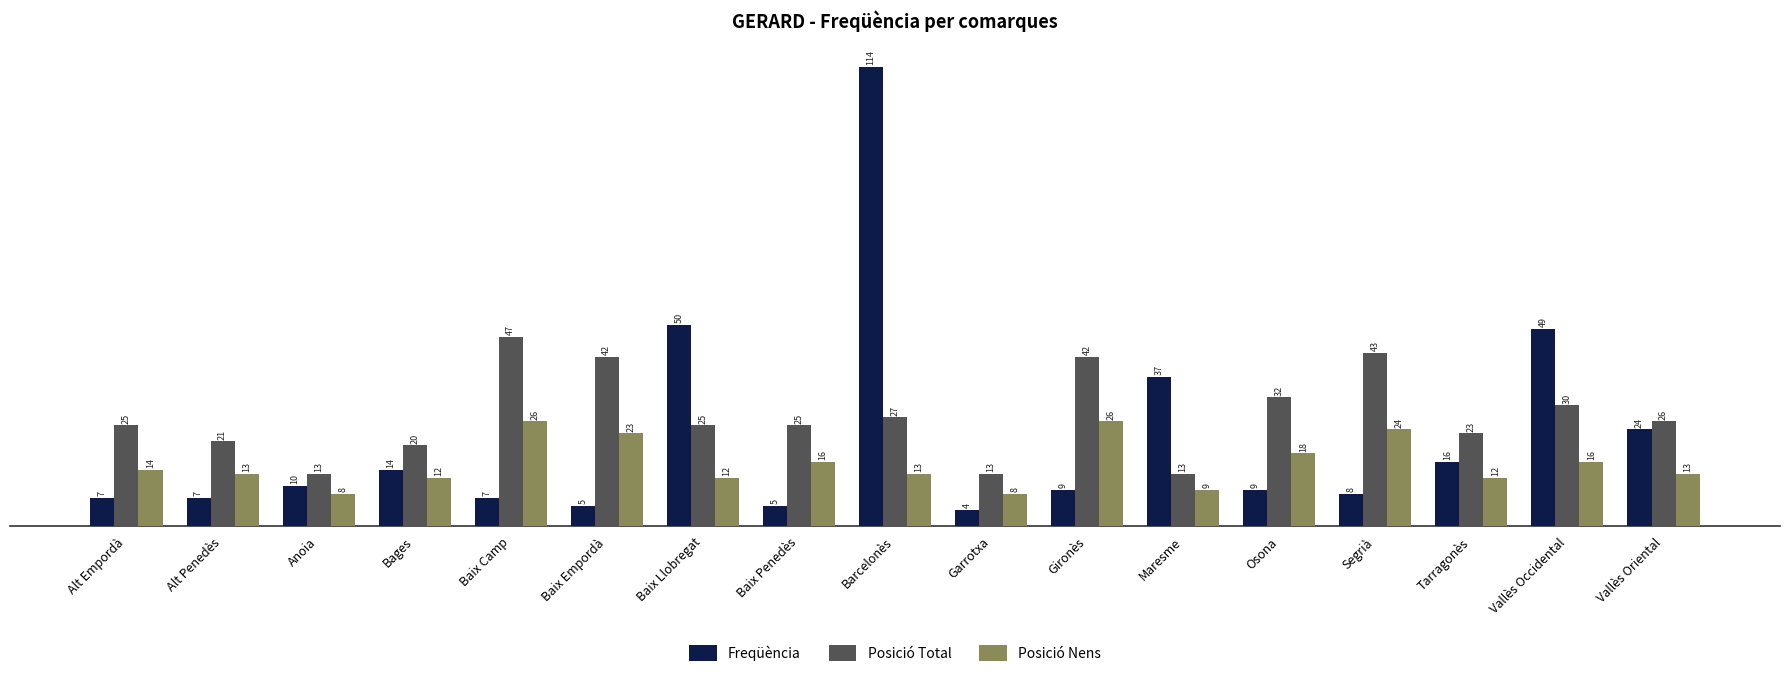

What is the highest value of the Freqüència series?

114